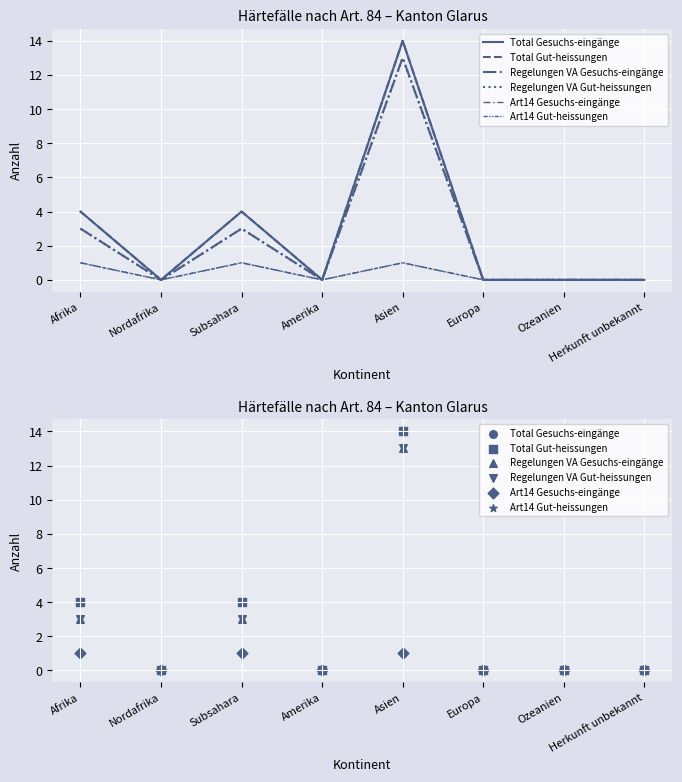

Is the value of Total Gesuchs-eingänge at Subsahara greater than the value of Regelungen VA Gut-heissungen at Nordafrika?

Yes